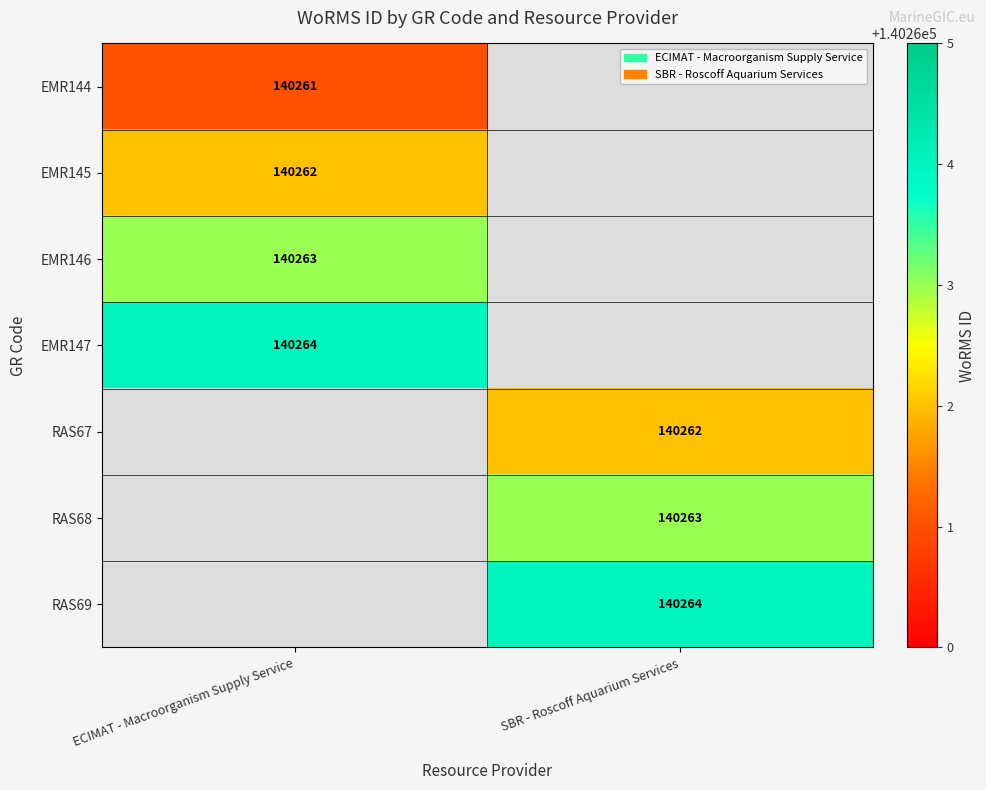

Is it true that EMR146 equals 51739 at ECIMAT - Macroorganism Supply Service?

False